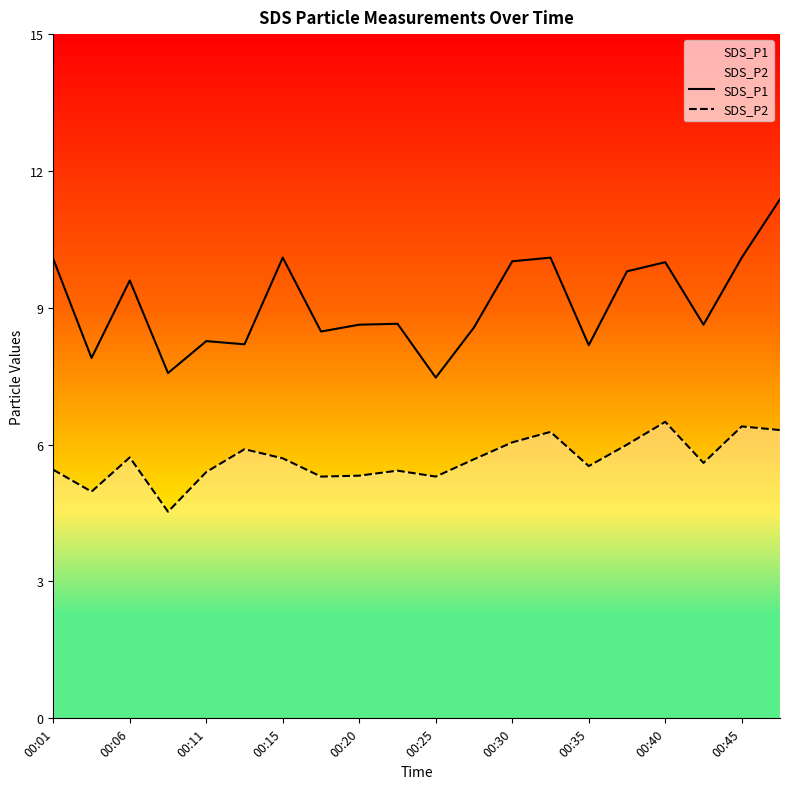

True or false: SDS_P2 and SDS_P1 cross at least once.

False